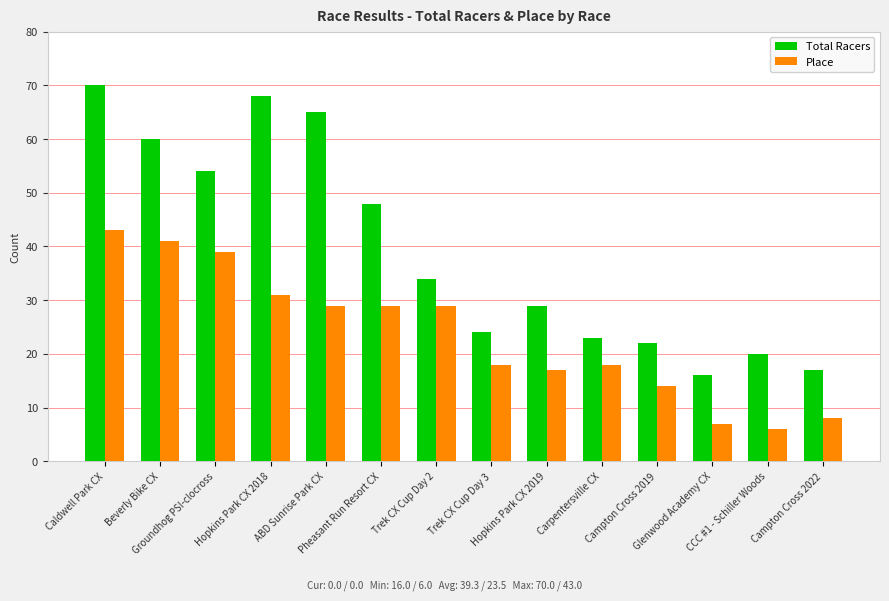

What is the difference between the highest and lowest values at Campton Cross 2022?

9